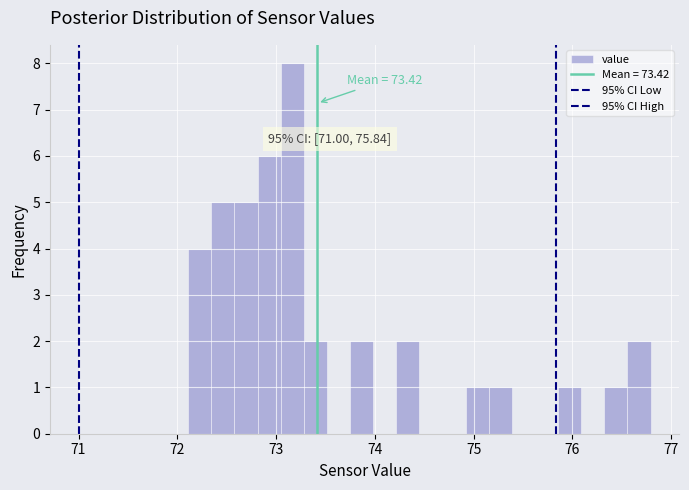

Read against the x-axis, roughly where is the centre of the tallest bar?

73.2